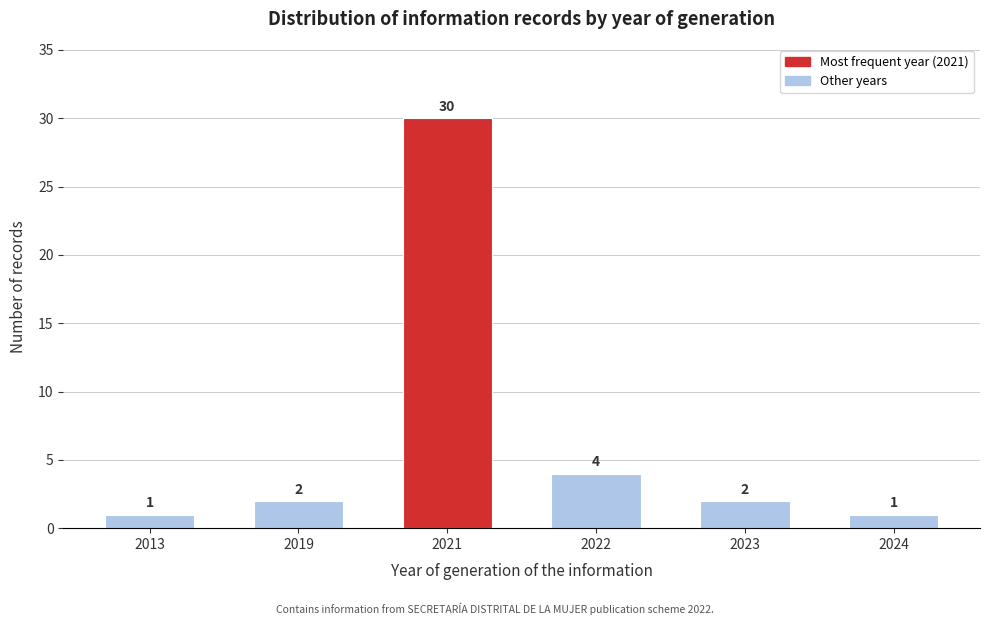

Reading left to right, extract all data points from this chart.

1	2	30	4	2	1